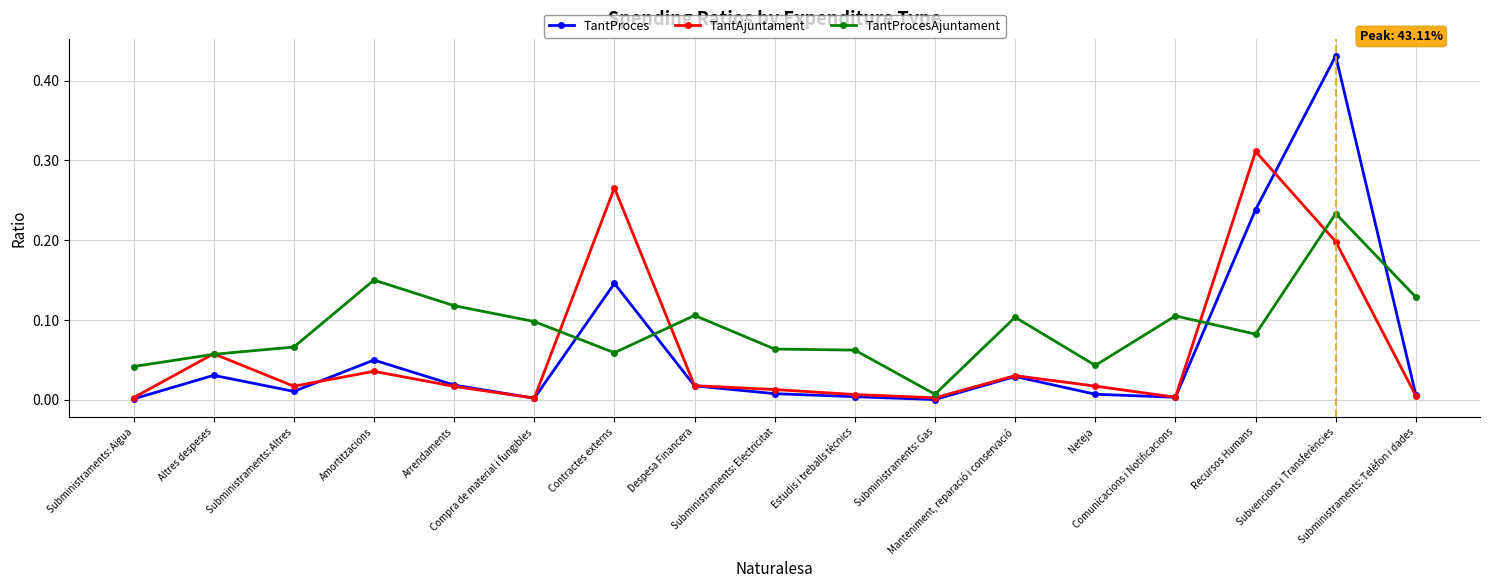

True or false: TantAjuntament has more than 1 interior local peaks.

True